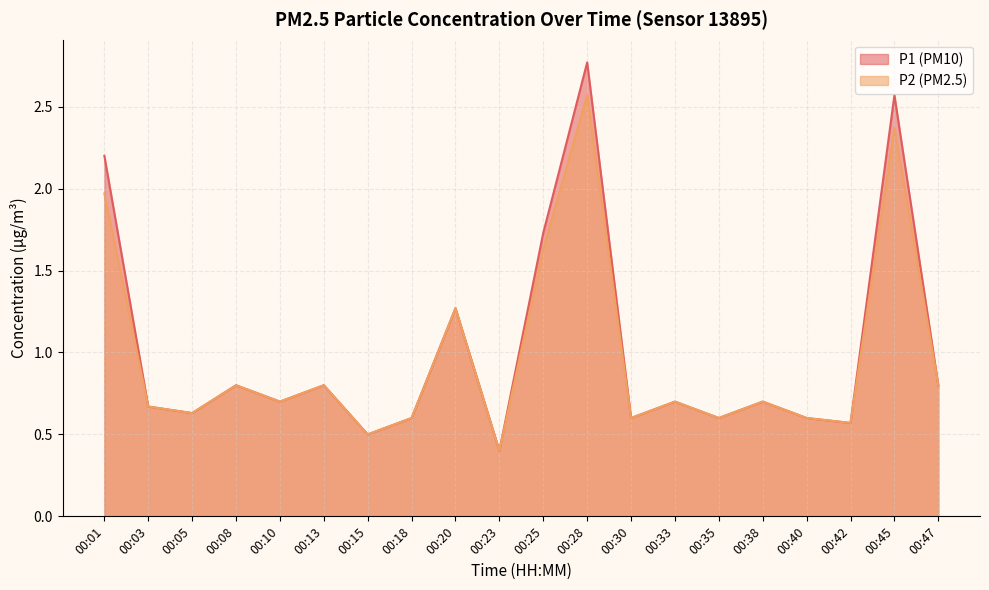

Is the value of P1 at 00:13 greater than the value of P2 at 00:10?

Yes